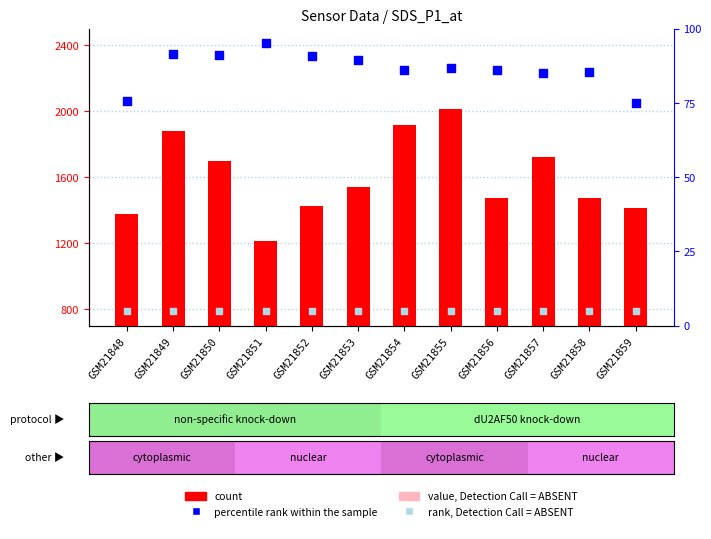

Which series has the largest total across all categories?

count